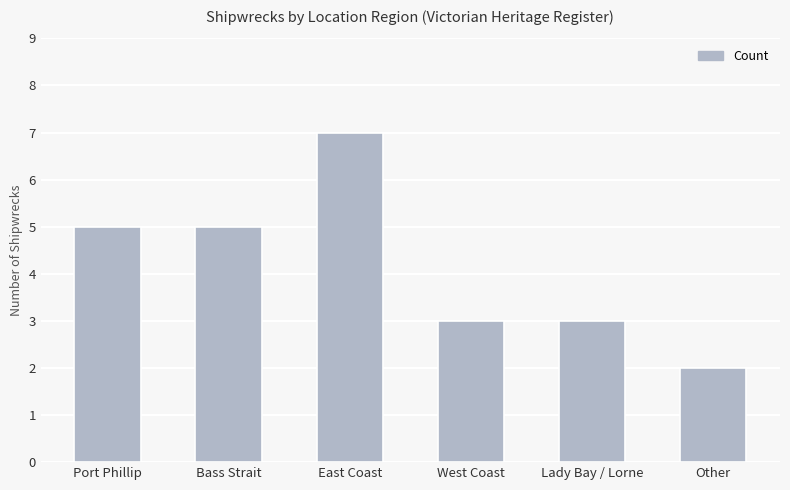

What value does the data have at West Coast?

3